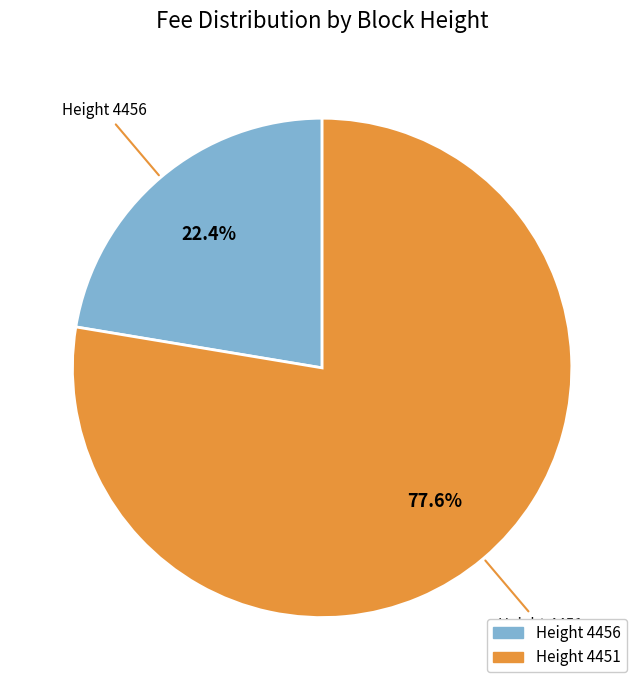

What is the total percentage of Height 4456 and Height 4451?

100.0%